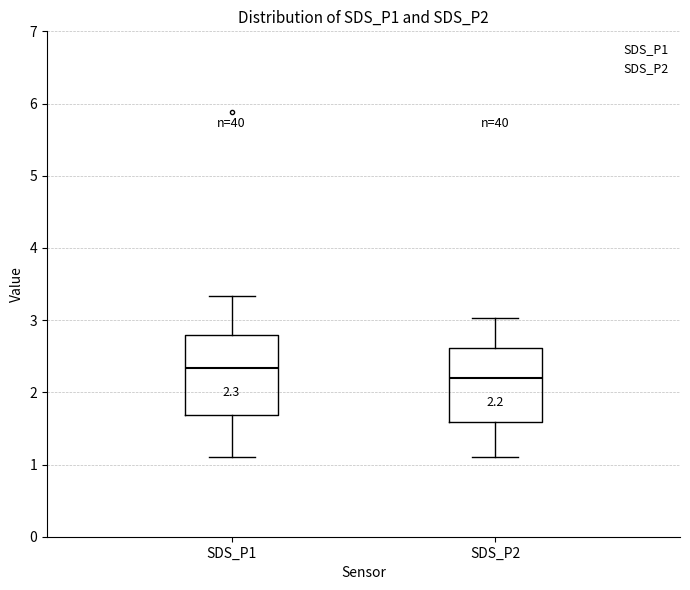

Which box's median line is the highest?

SDS_P1